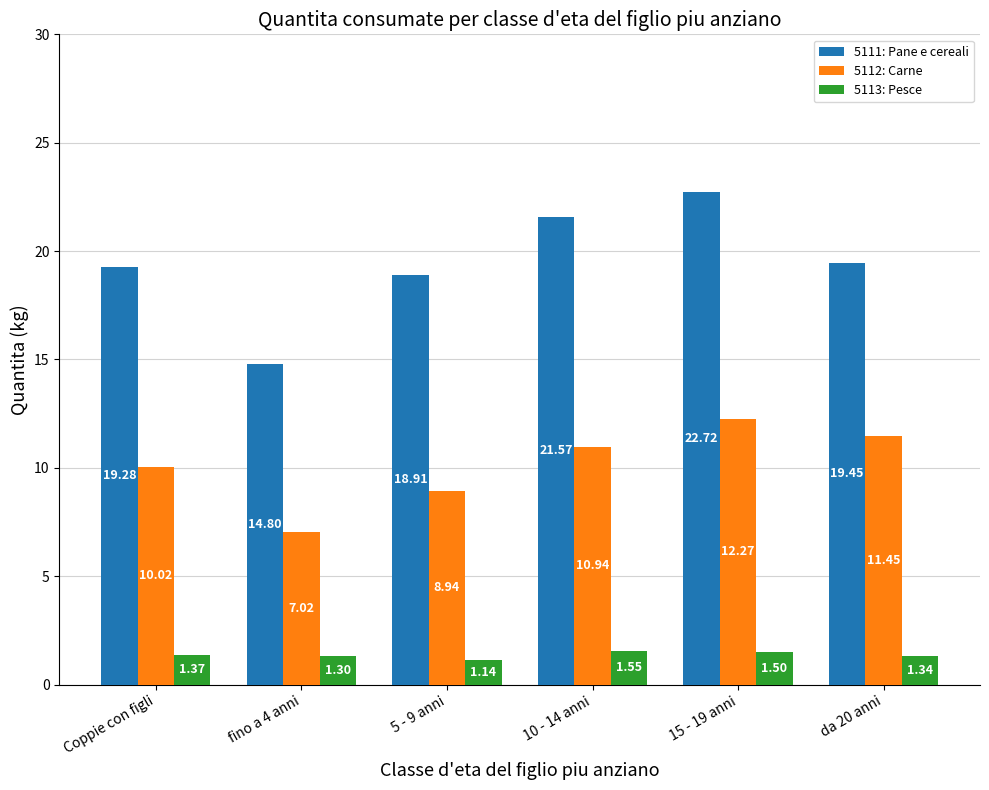

Which series has the largest range (max minus min)?

5111: Pane e cereali